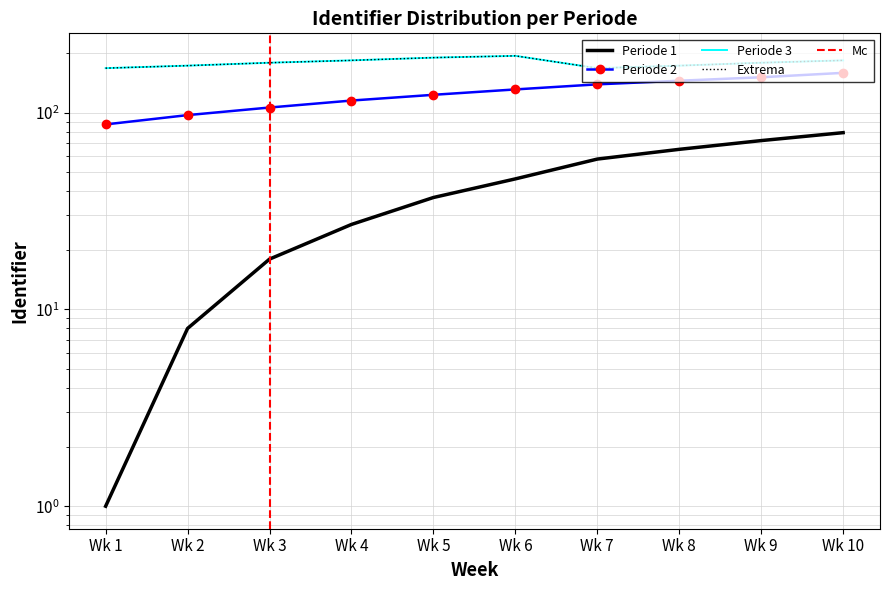

Reading left to right, list all the values displayed in this chart.

Periode 1: Wk 1=1	Wk 2=8	Wk 3=18	Wk 4=27	Wk 5=37	Wk 6=46	Wk 7=58	Wk 8=65	Wk 9=72	Wk 10=79
Periode 2: Wk 1=87	Wk 2=97	Wk 3=106	Wk 4=115	Wk 5=123	Wk 6=131	Wk 7=139	Wk 8=145	Wk 9=151	Wk 10=159
Periode 3: Wk 1=168	Wk 2=173	Wk 3=179	Wk 4=184	Wk 5=190	Wk 6=194	Wk 7=168	Wk 8=173	Wk 9=179	Wk 10=184